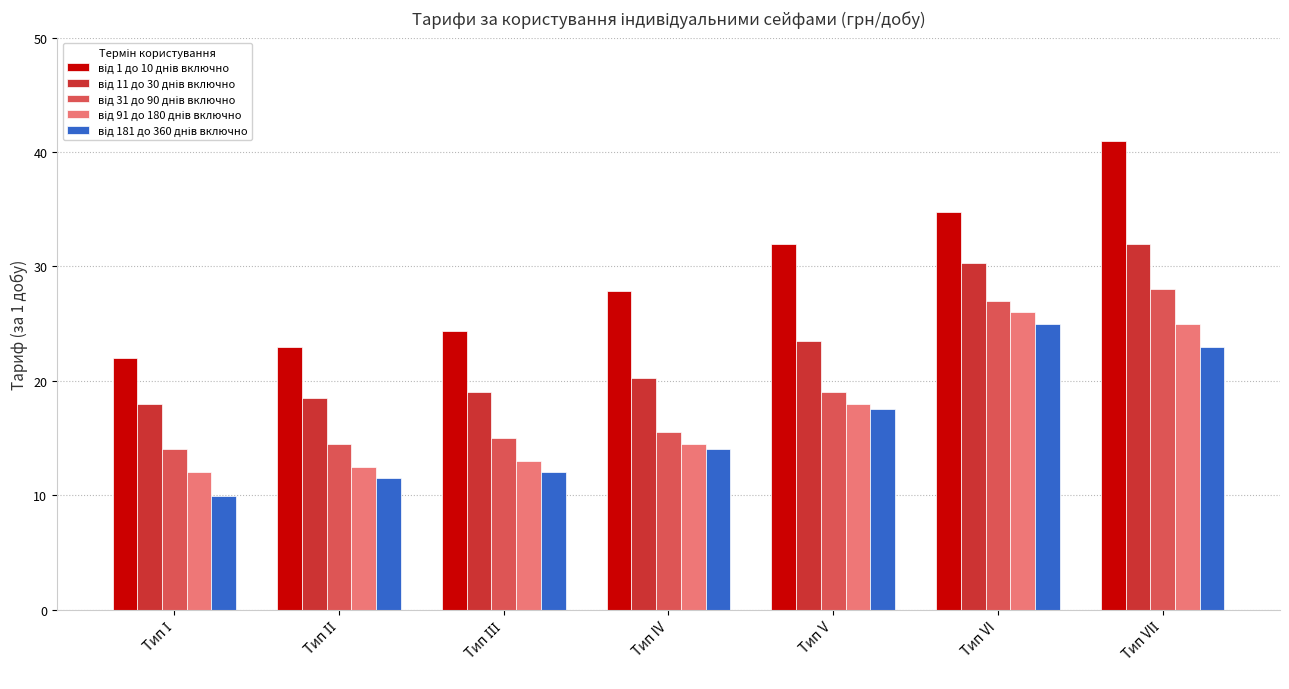

Are the bars horizontal?

No